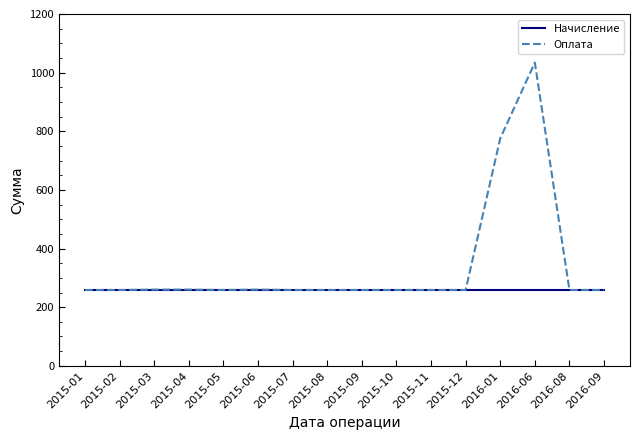

List the series in order of their peak value, lowest first.

Начисление, Оплата